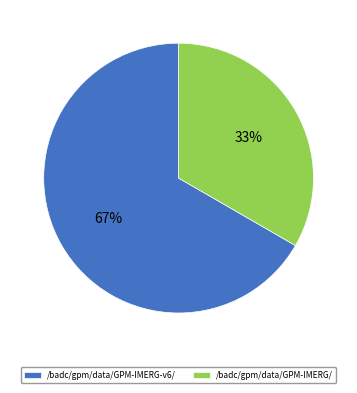

The /badc/gpm/data/GPM-IMERG-v6/ slice represents 61% of the pie. True or false?

False